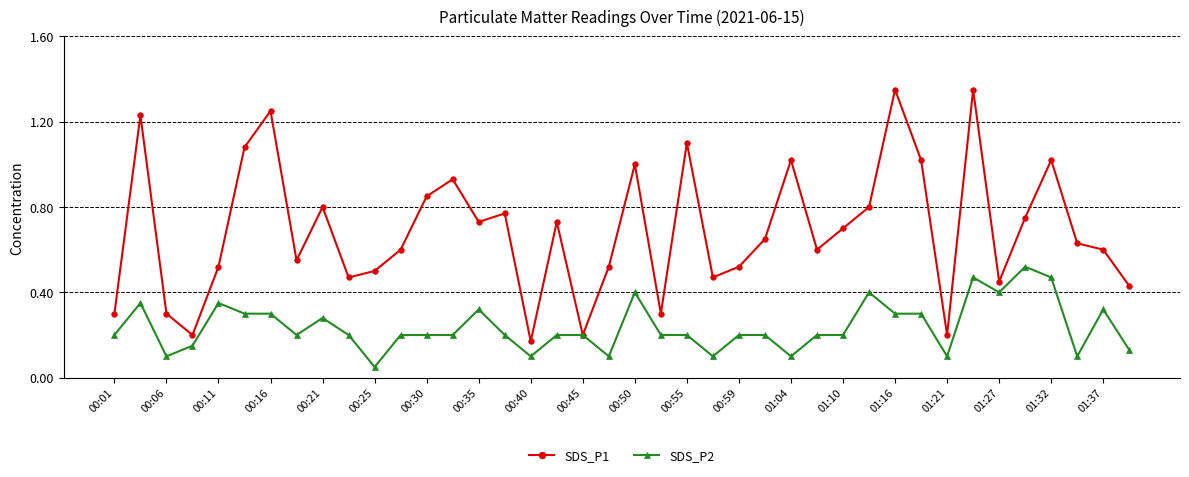

Which series has the largest total across all categories?

SDS_P1